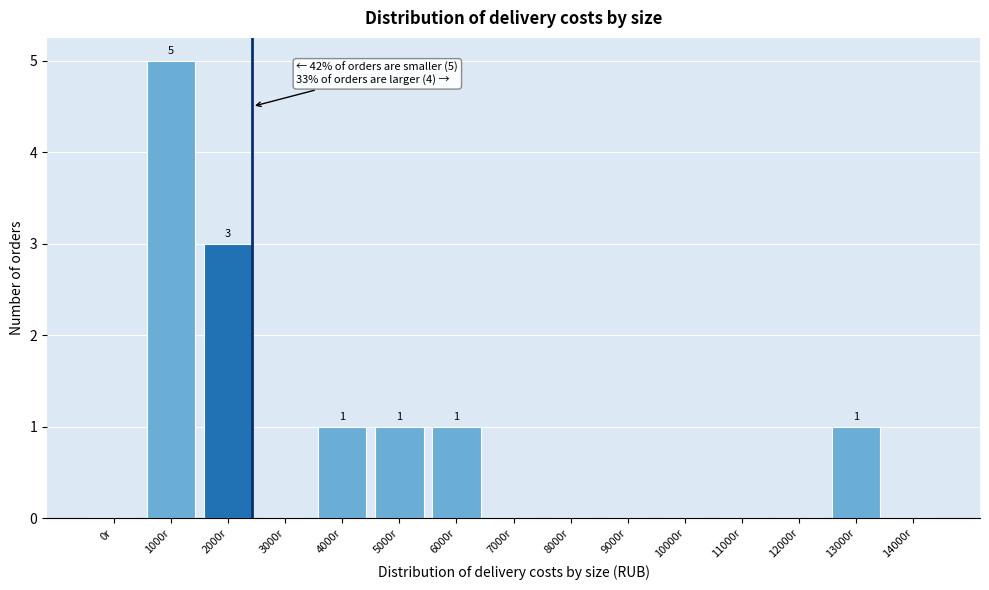

Reading left to right, transcribe all the data shown in this chart.

0r=0	1000r=5	2000r=3	3000r=0	4000r=1	5000r=1	6000r=1	7000r=0	8000r=0	9000r=0	10000r=0	11000r=0	12000r=0	13000r=1	14000r=0